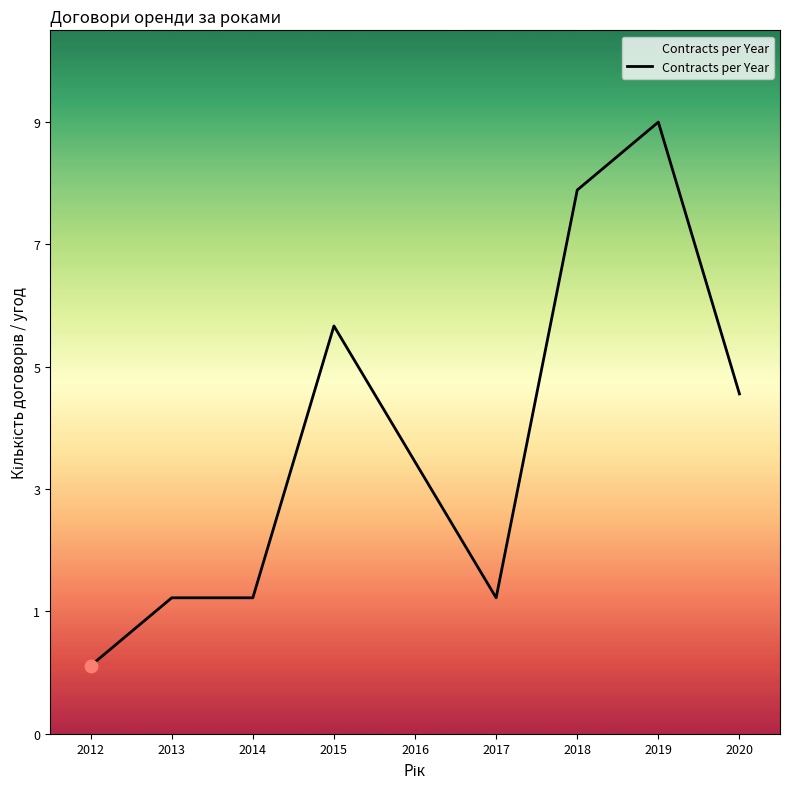

Approximately how many times larger is the value at 2019 compared to 2015?

1.5